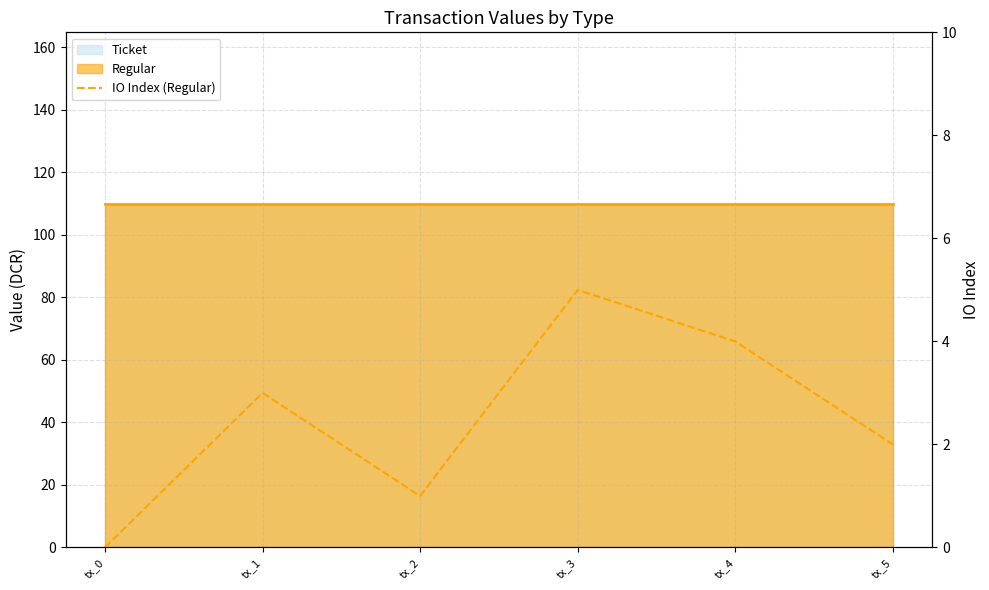

The value at tx_3 is 1. True or false?

False